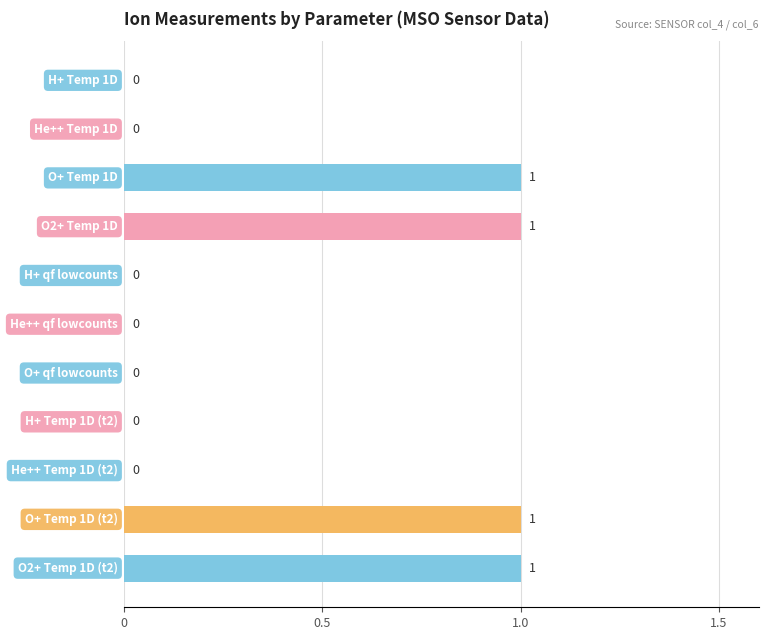

How many values are between 0 and 1?

11